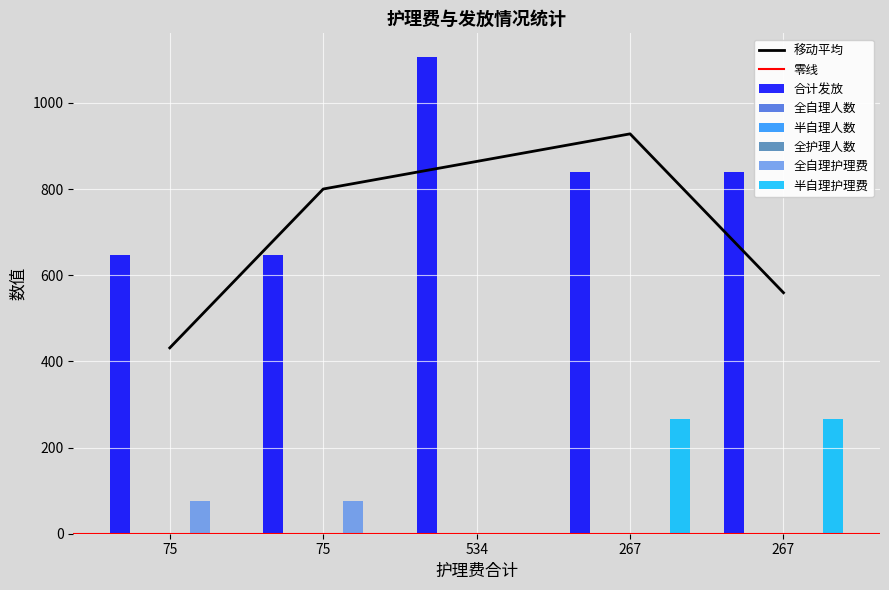

How many bars are there in each group?

6